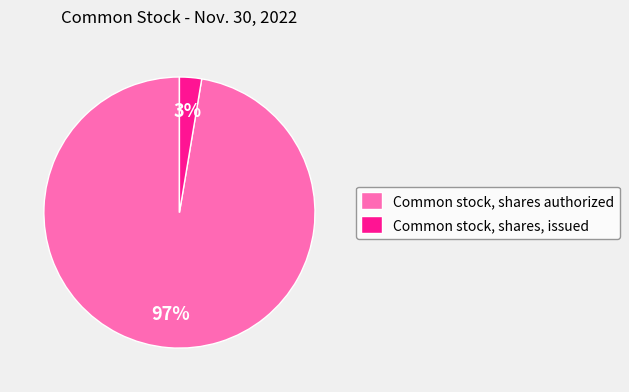

Count the number of slices in the pie.

2